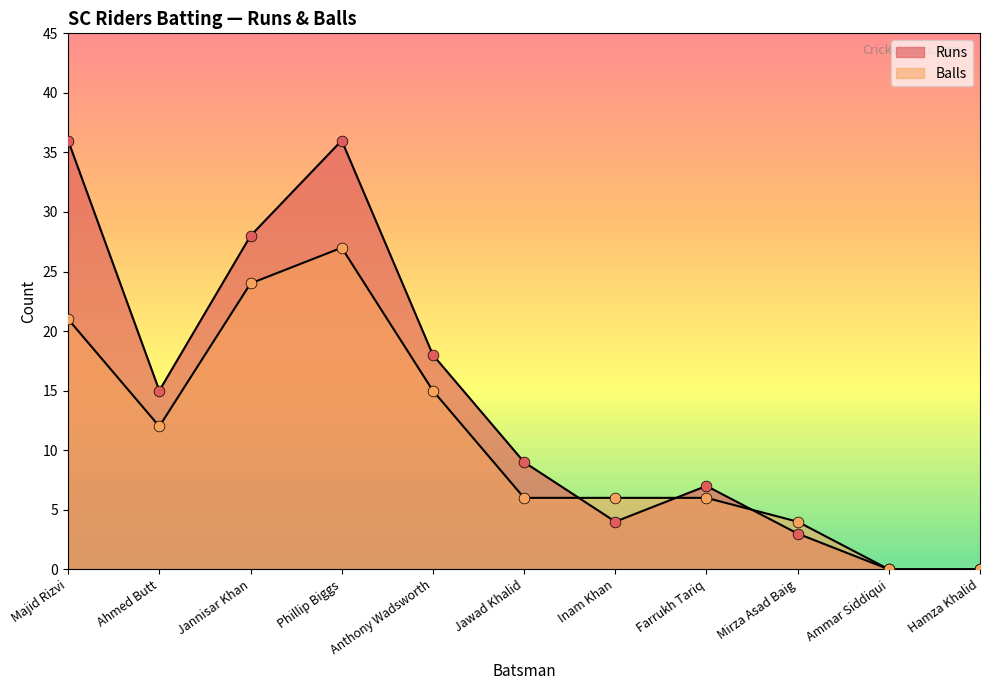

Which series has the widest spread of Y values?

Runs